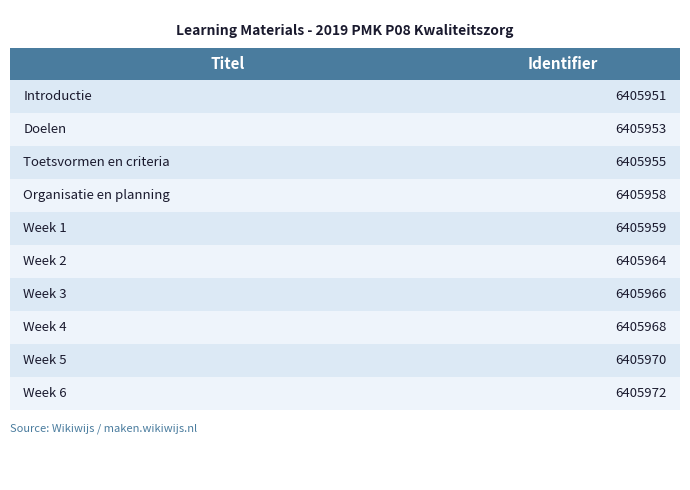

Which category has the highest value across all series?

Week 6